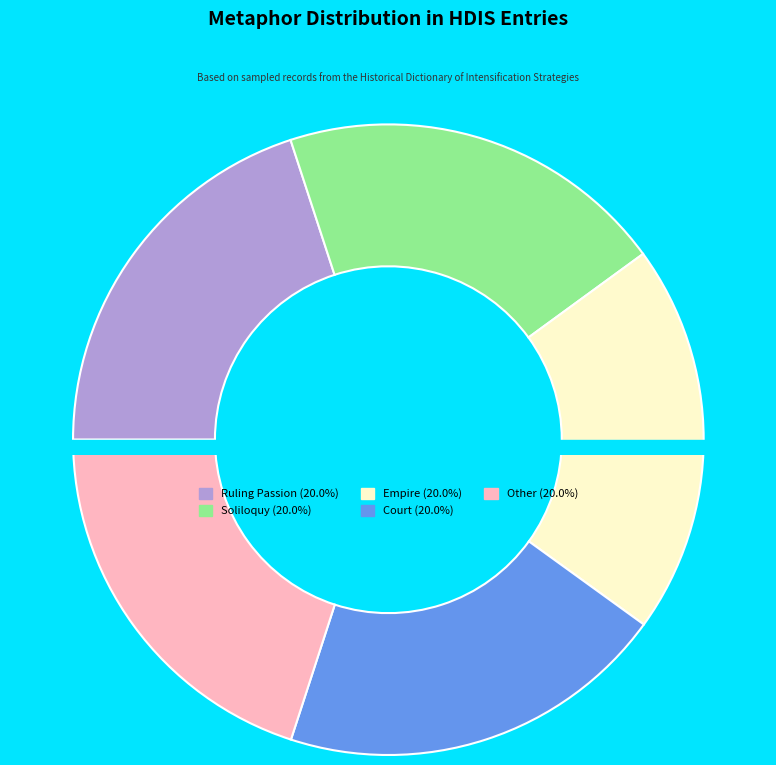

Is there a majority slice in this chart?

No